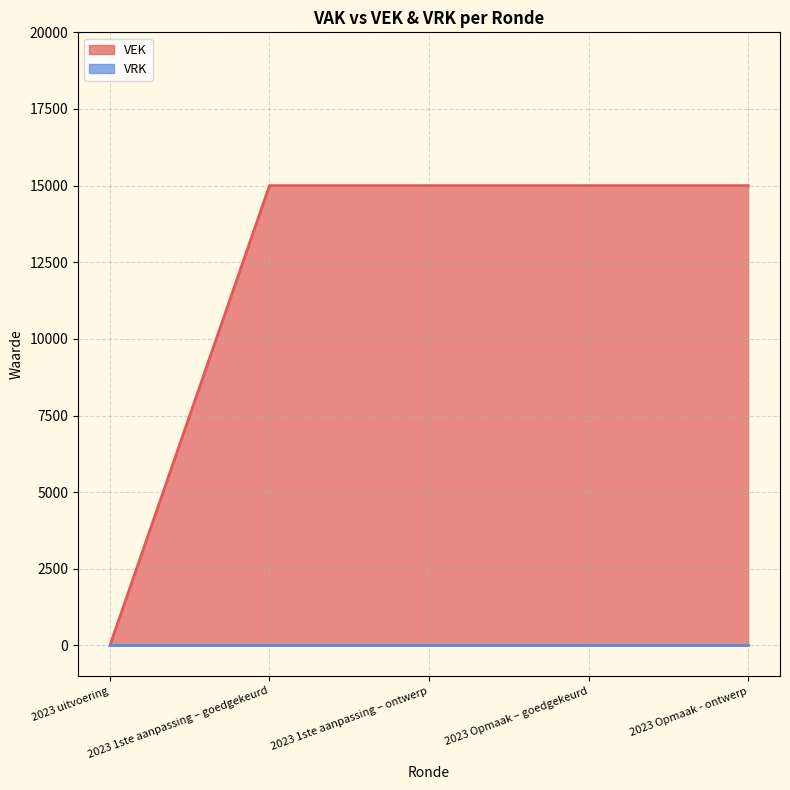

What is the greatest value displayed?

15000